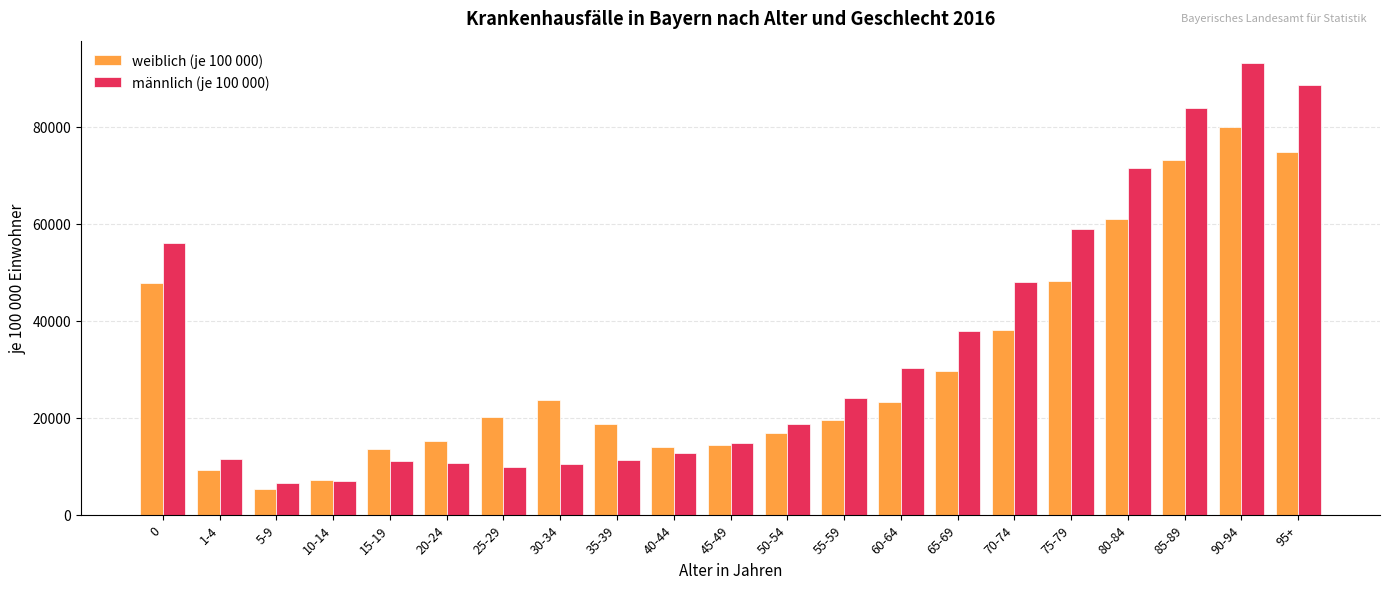

Which category has the highest value across all series?

90-94